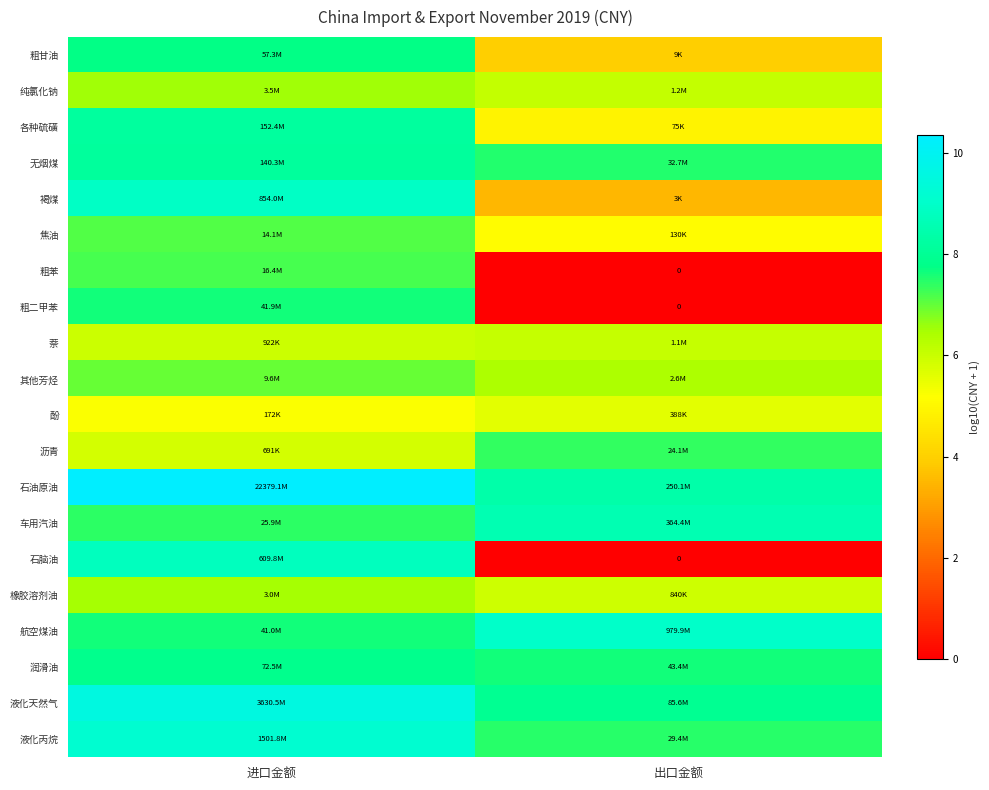

How many series are shown in this chart?

20